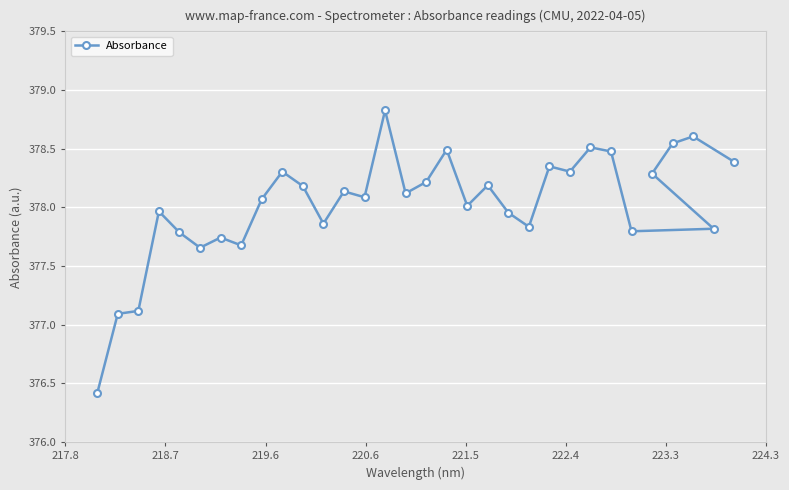

What is the value of the 31st point from the left?

377.8